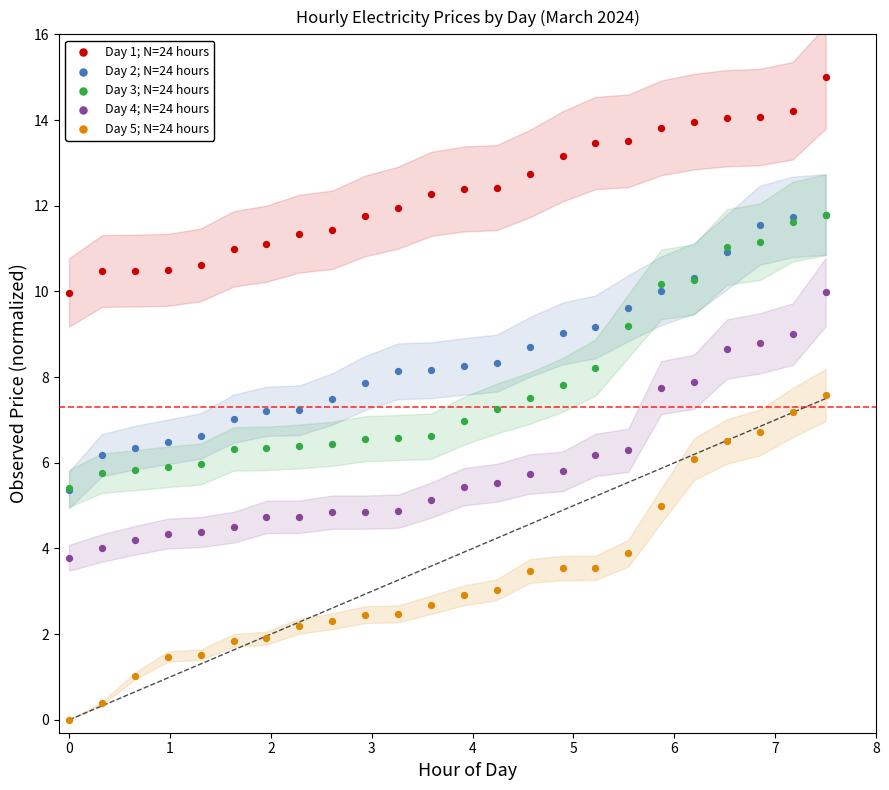

Which series reaches the minimum Y coordinate?

Day 5; N=24 hours